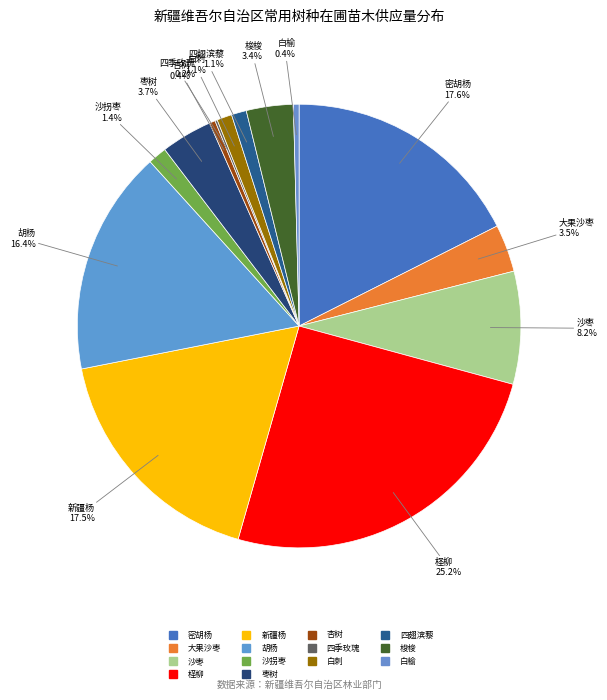

To the nearest percent, what portion does 白刺 represent?

1%